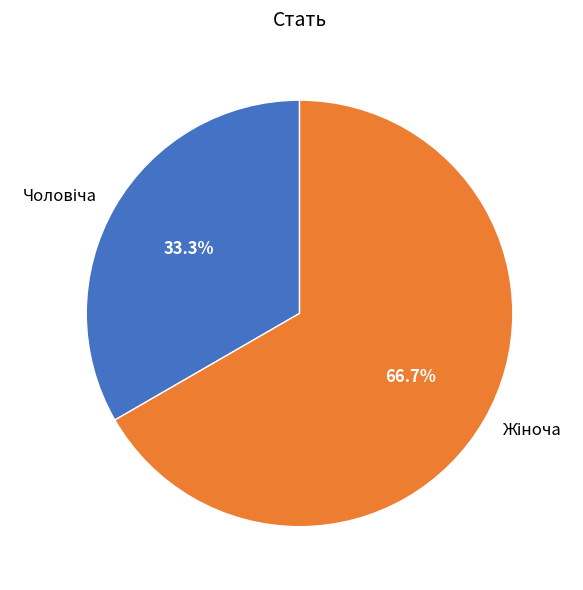

Count the number of slices in the pie.

2